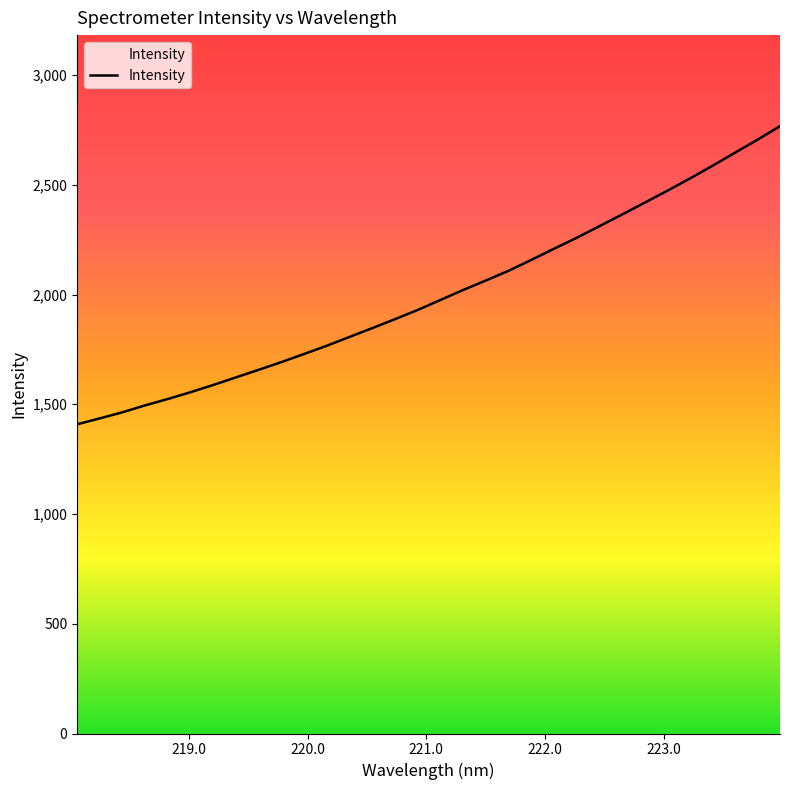

What is the average value?

1999.6